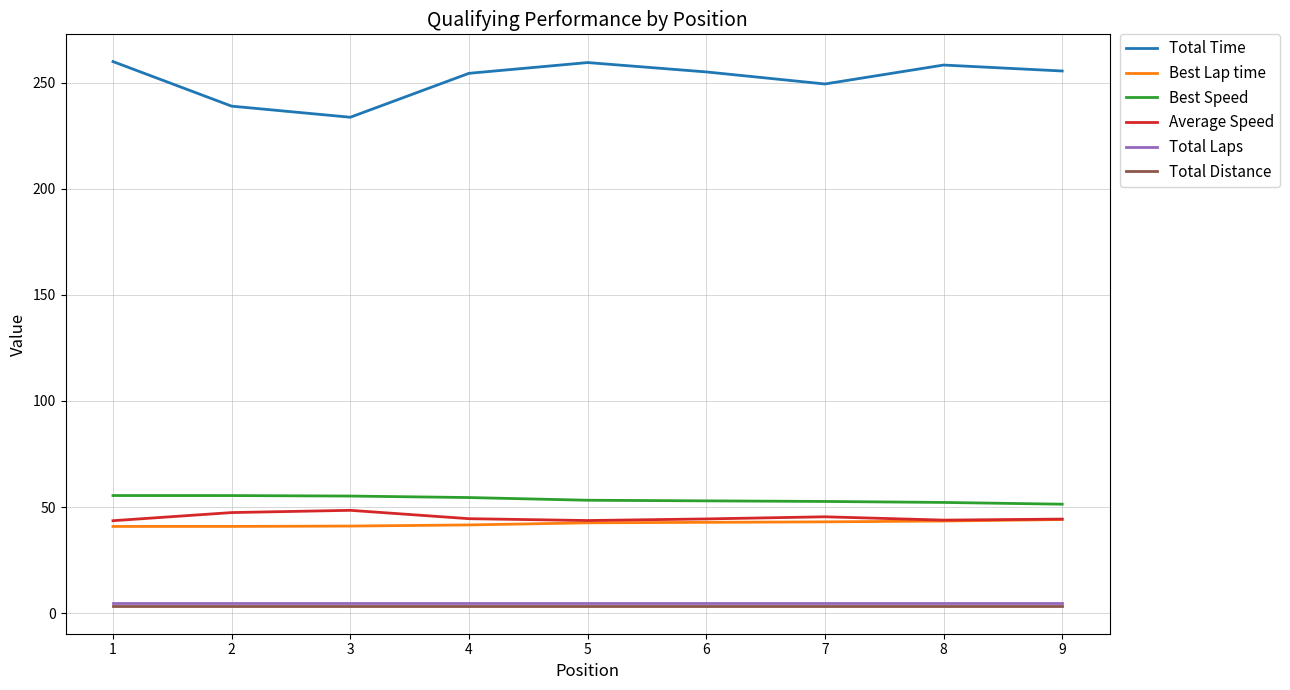

Which series has the widest spread of values?

Total Time